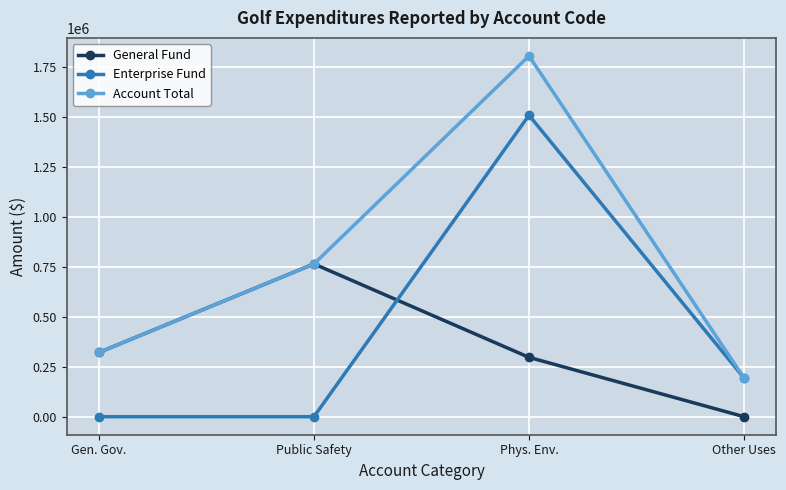

Which series changed the most between Phys. Env. and Other Uses?

Account Total